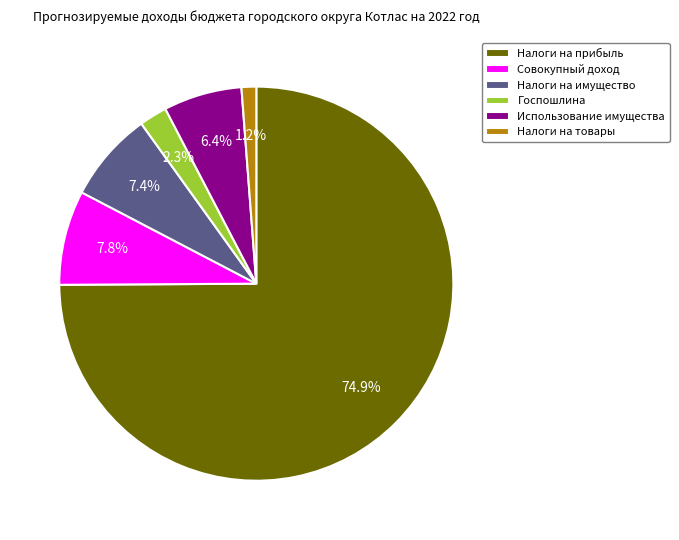

Which has a higher value, Налоги на товары or Госпошлина?

Госпошлина